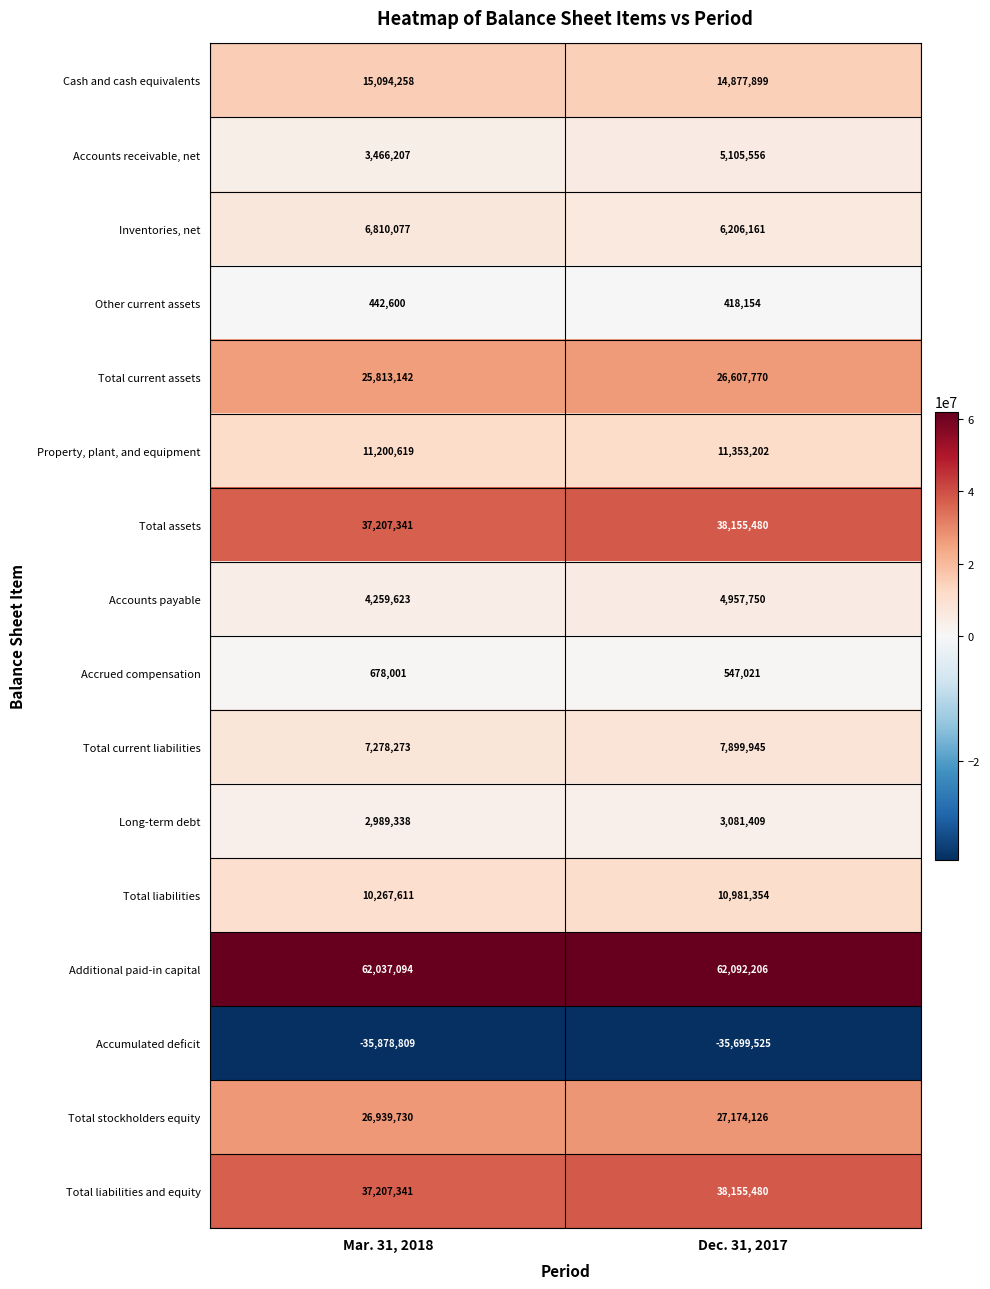

What is the difference between the Total liabilities values at Dec. 31, 2017 and Mar. 31, 2018?

713743